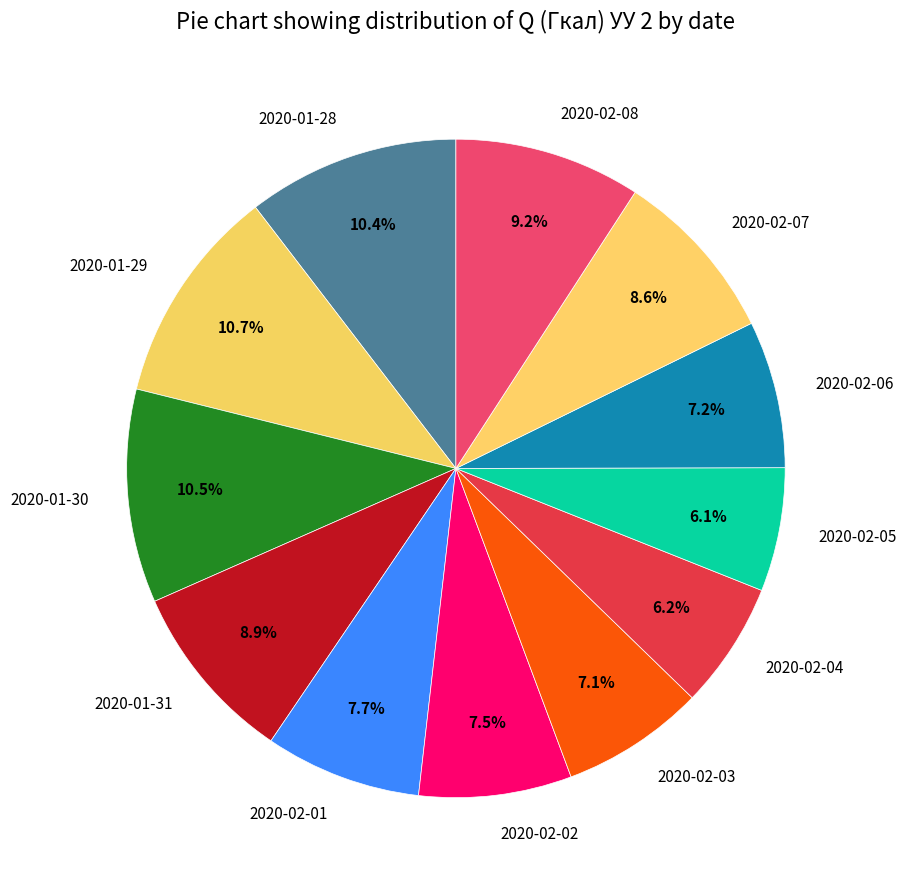

Approximately how many times larger is the value at 2020-01-29 compared to 2020-02-08?

1.2